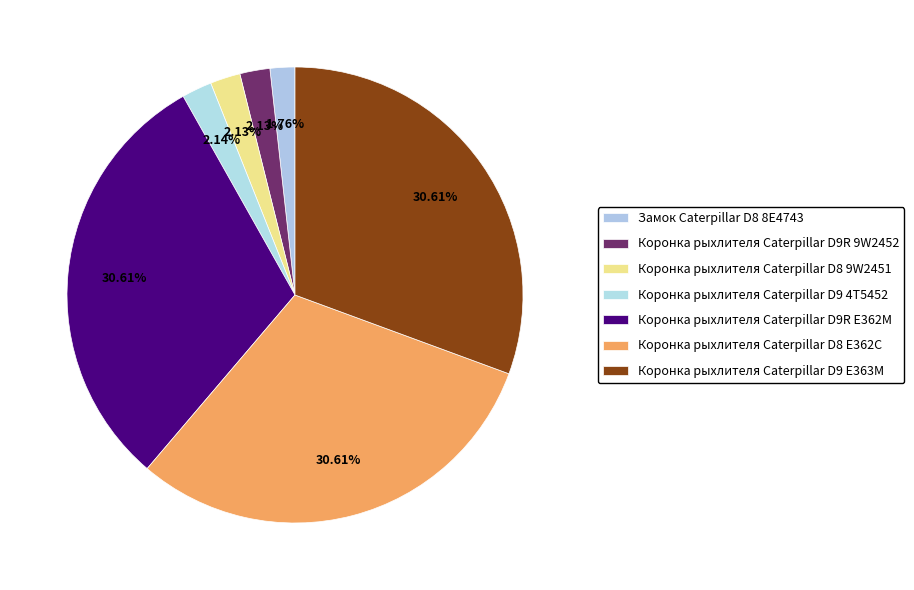

How many segments does this pie chart have?

7